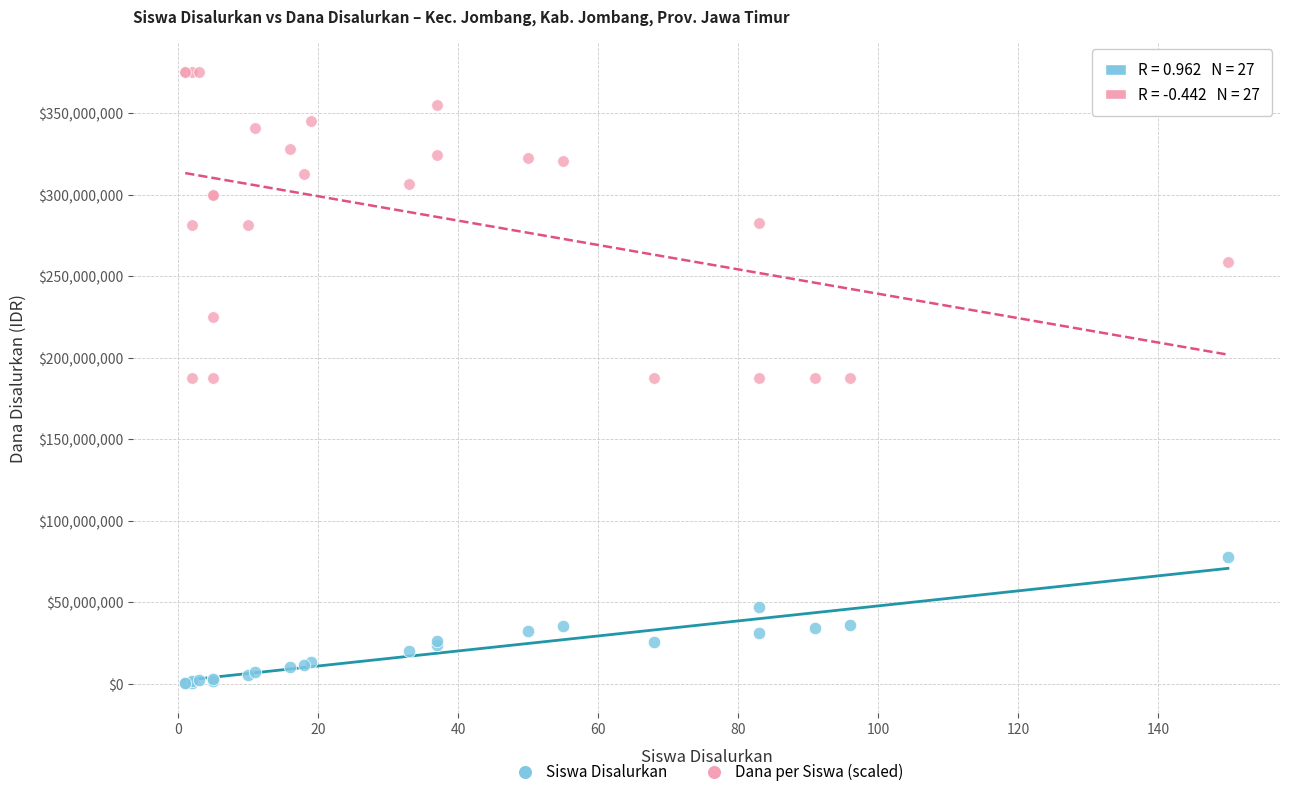

Which series has the largest Y range (max minus min)?

Dana per Siswa (scaled)